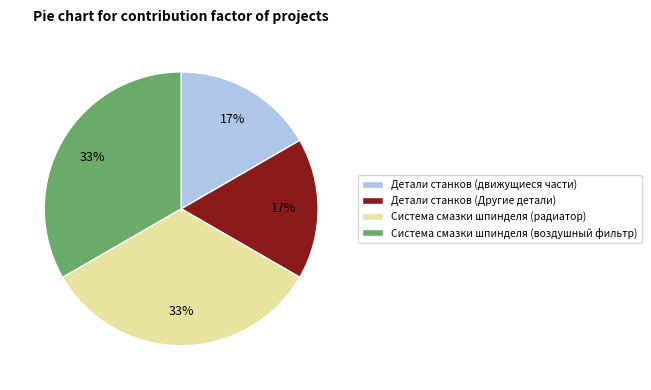

True or false: Детали станков (движущиеся части) accounts for 17% of the total.

True